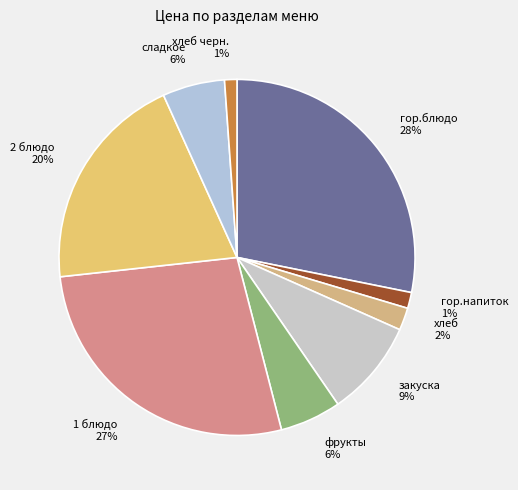

The 2 блюдо slice represents 29% of the pie. True or false?

False